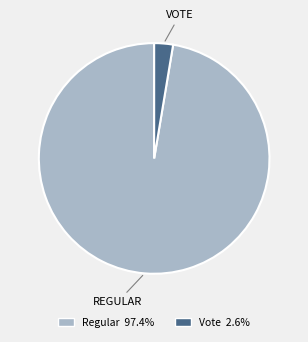

Count the number of slices in the pie.

2